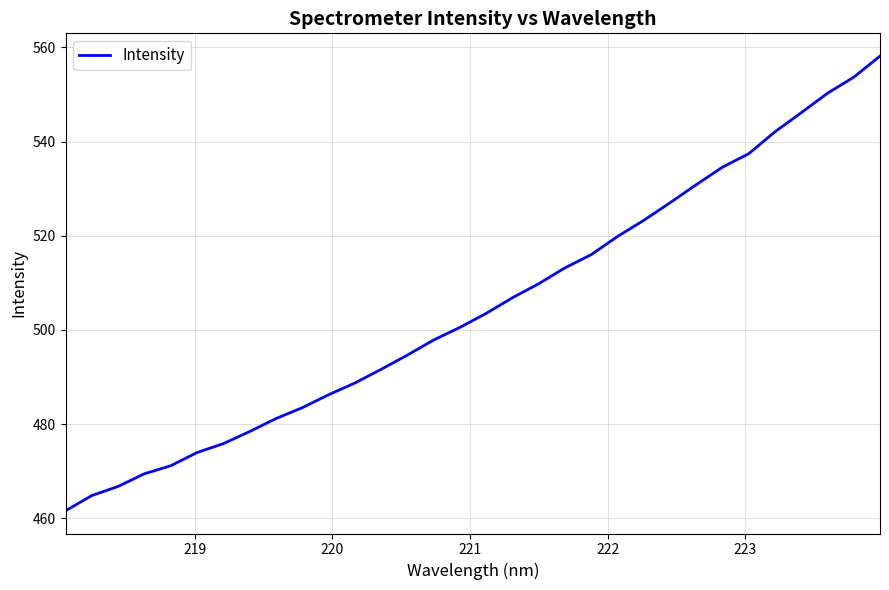

What is the difference between the maximum and minimum values?

96.6